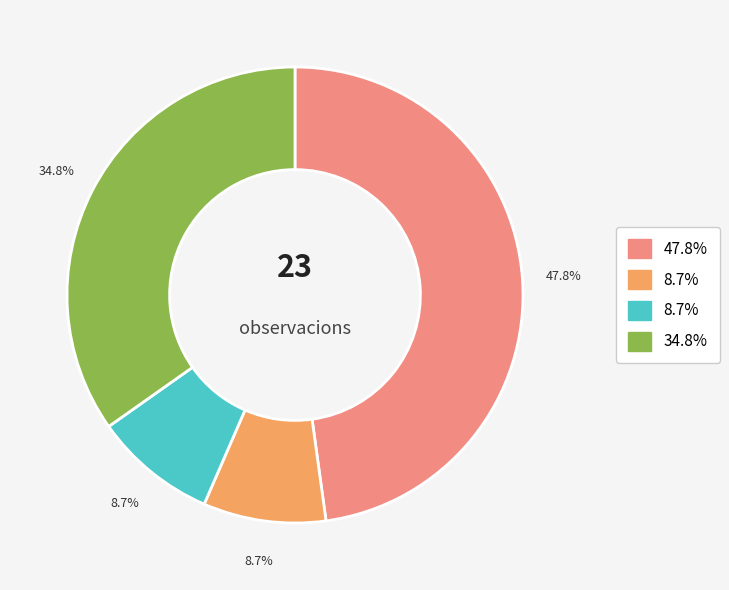

Does any single category account for the majority?

No